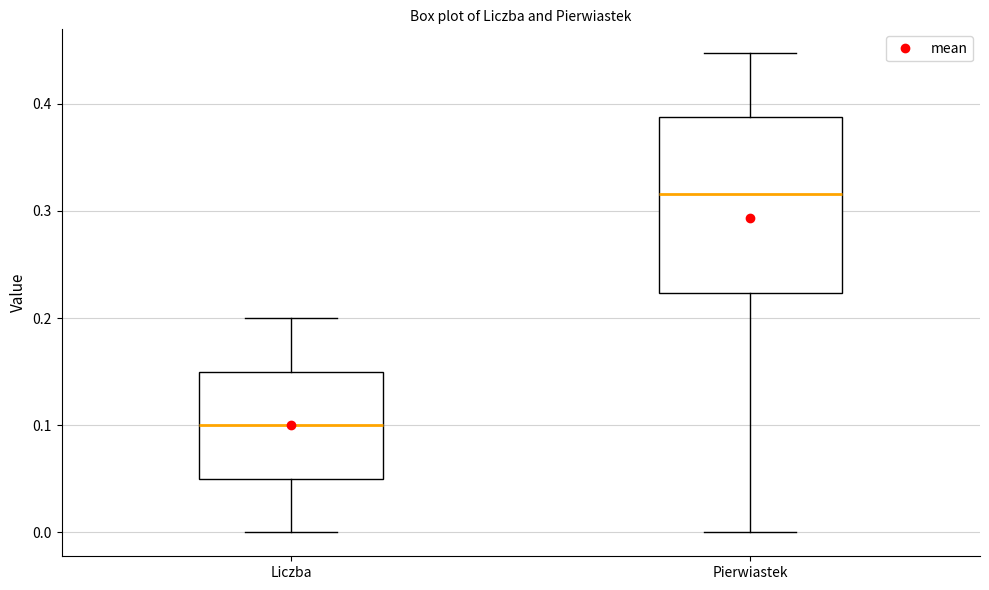

Reading left to right, transcribe this box plot: for each box, give where its median line is, the range the box spans, and where its two whiskers end, as read against the y-axis. The values are not printed on the chart, so give them approximately, as read against the axis.

Liczba: median 0.10, box 0.05 to 0.15, whiskers 0.00 to 0.20
Pierwiastek: median 0.32, box 0.22 to 0.39, whiskers 0.00 to 0.45